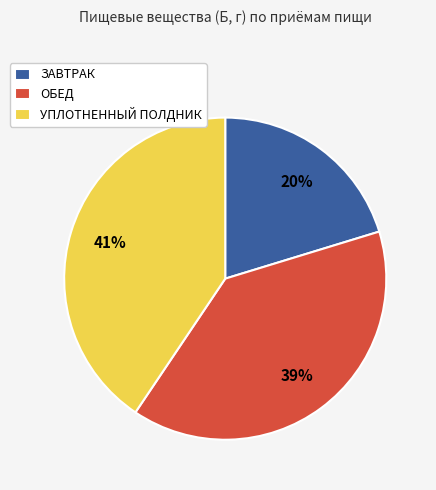

What percentage is the ОБЕД slice, to the nearest percent?

39%